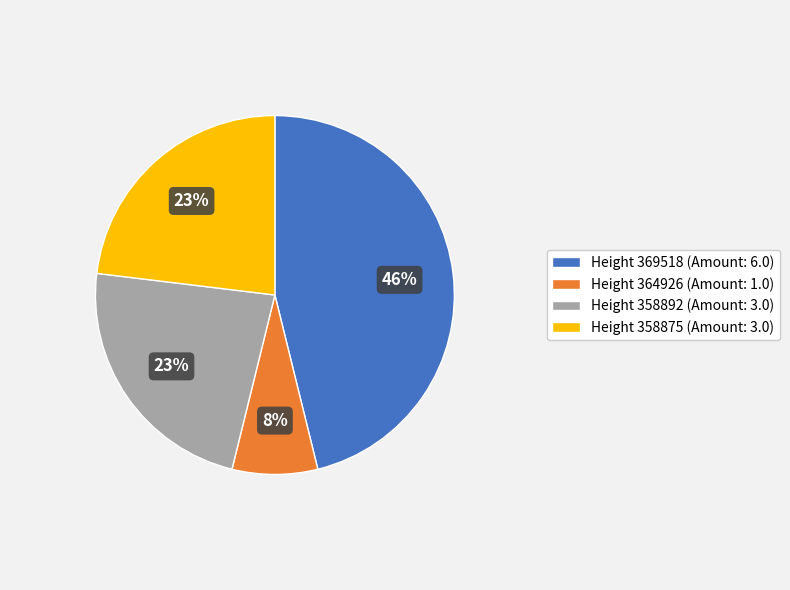

To the nearest percent, what percentage of the pie is Height 358875?

23%